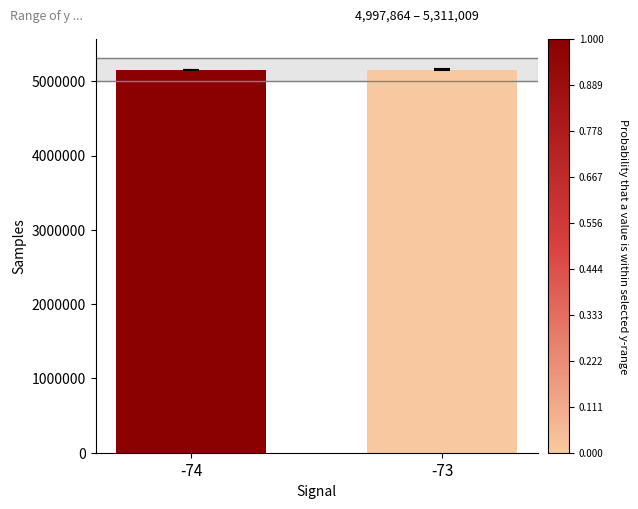

How many data points does each series have?

2